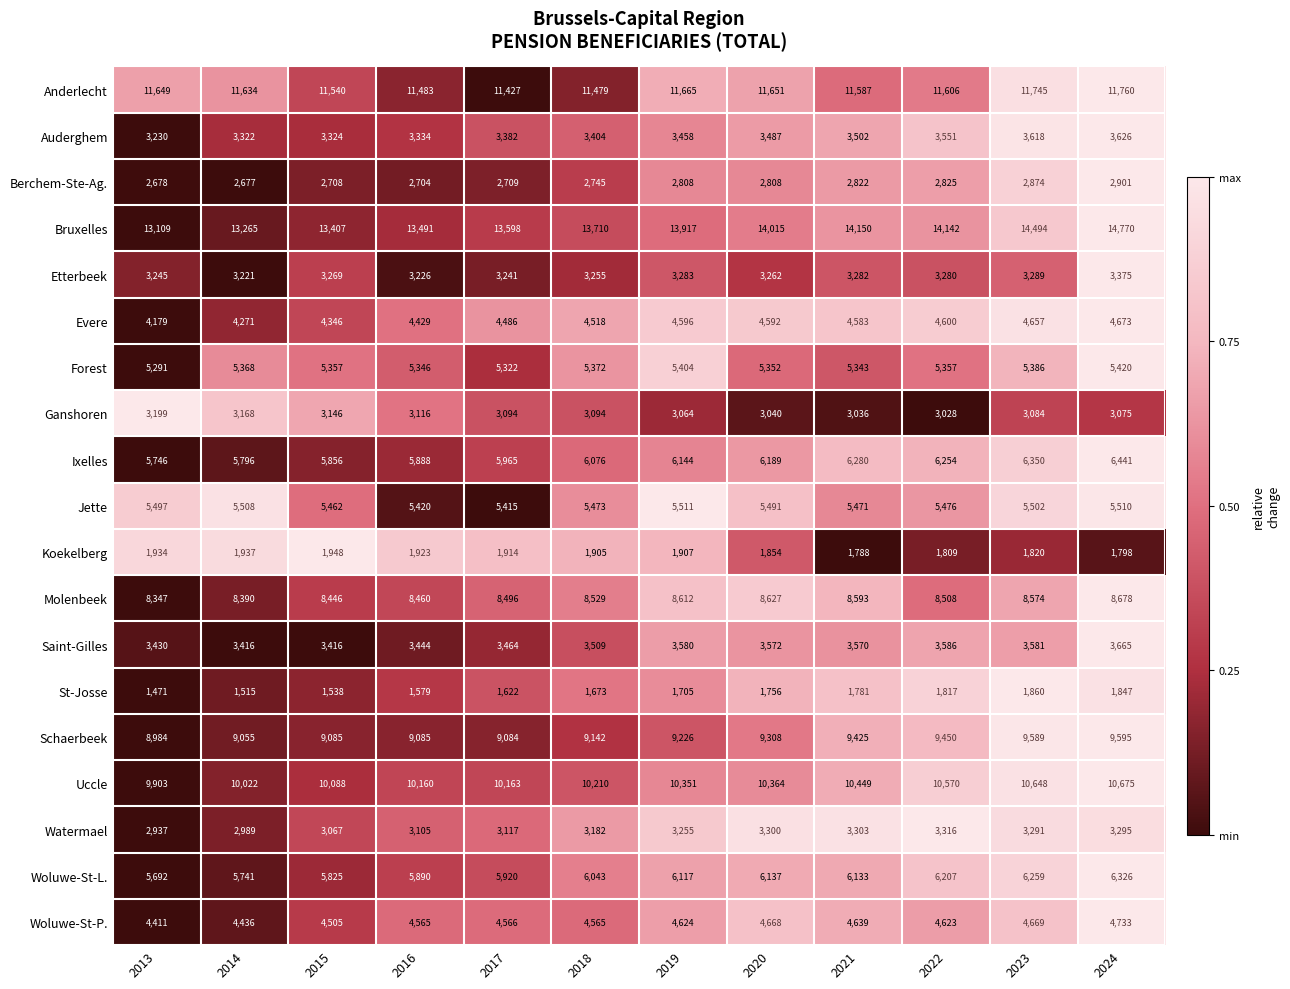

What is the sum of the Molenbeek values at 2020 and 2016?

17087